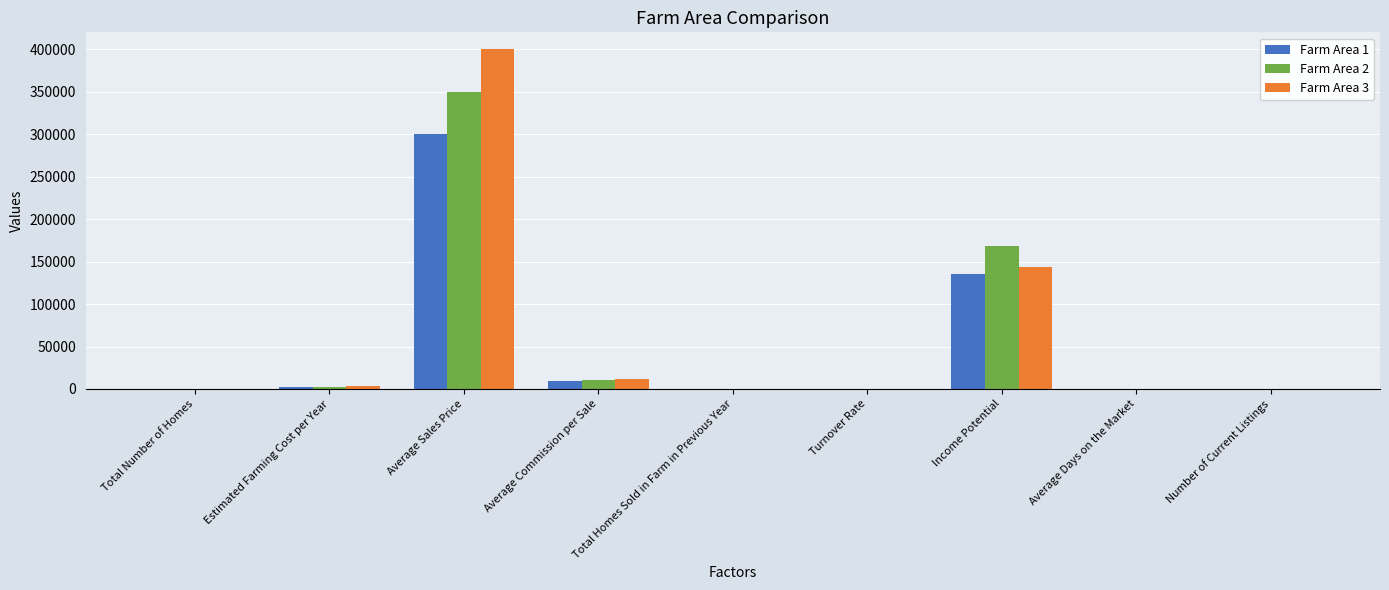

At which label is Farm Area 3 closest to 200000?

Income Potential